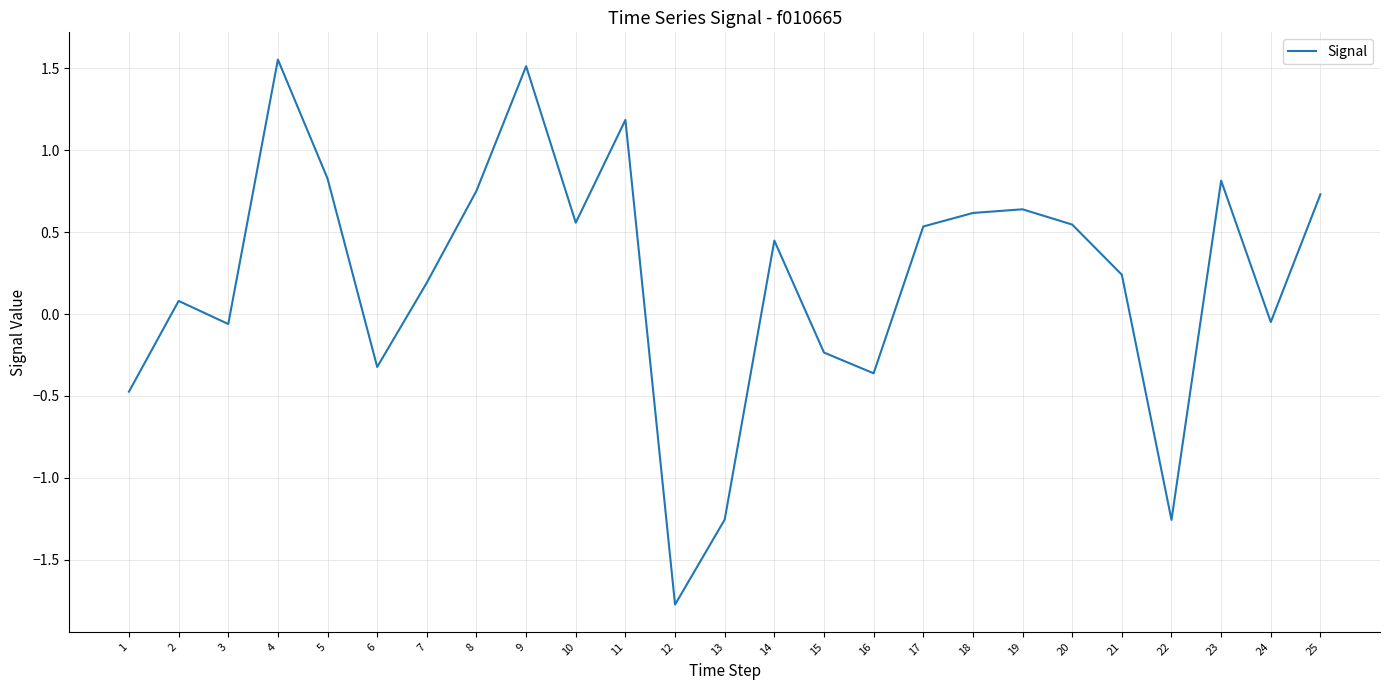

What is the minimum value shown in the chart?

-1.8